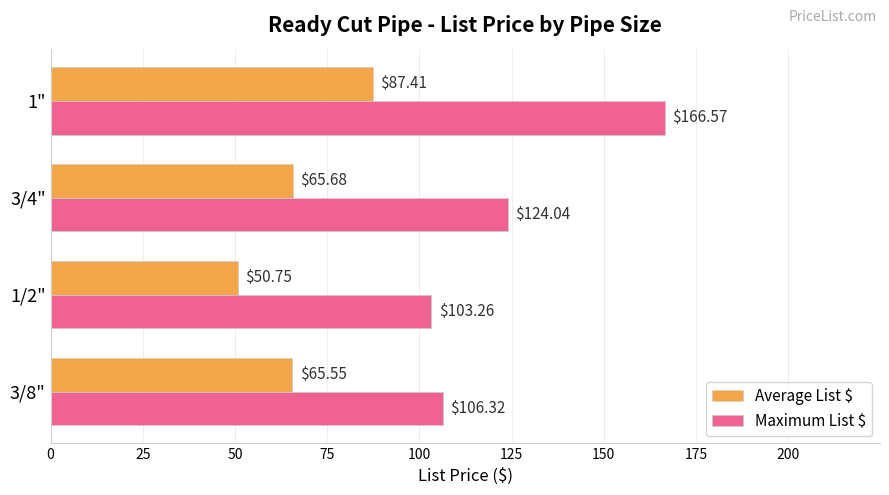

What is the minimum value for Average List $?

50.8